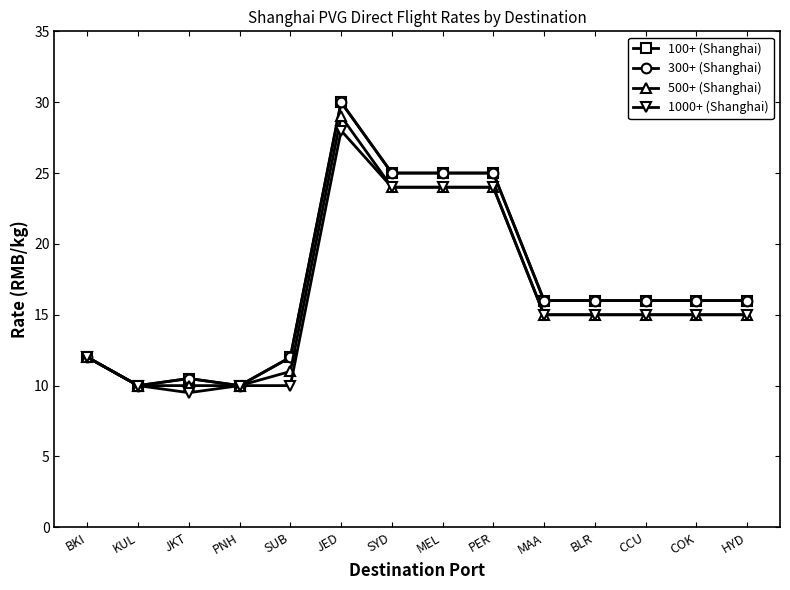

Is the value of 500+ (Shanghai) at KUL greater than the value of 1000+ (Shanghai) at MAA?

No